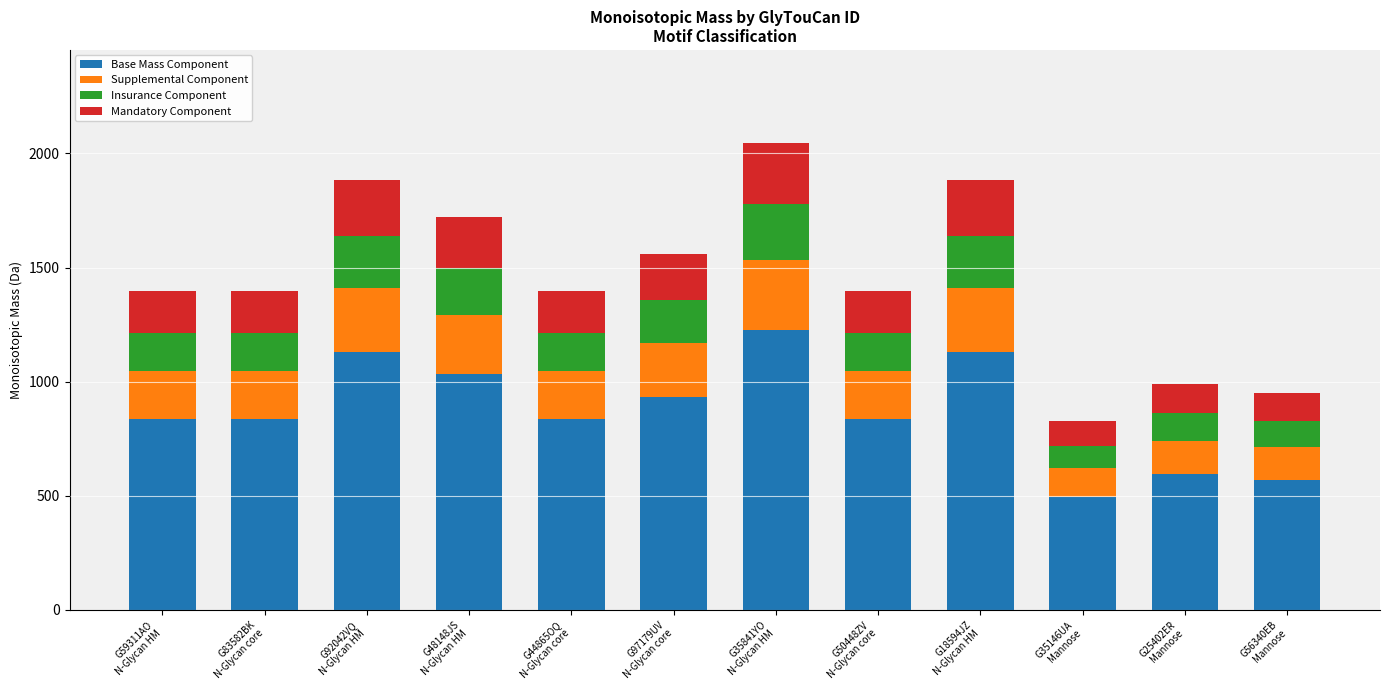

What is the highest value of the Base Mass Component series?

1226.8